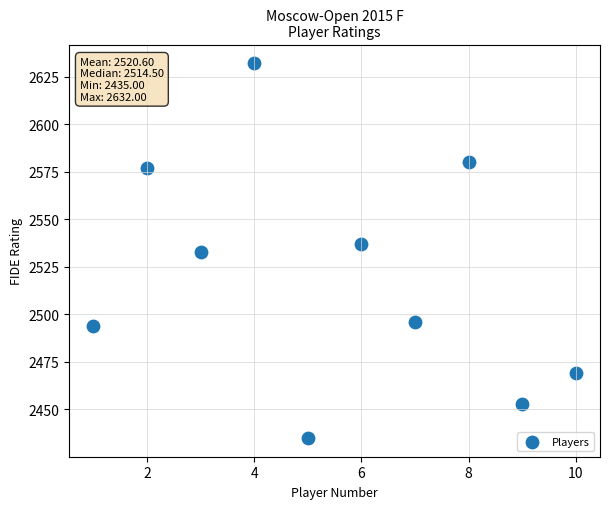

What is the average X value?

6